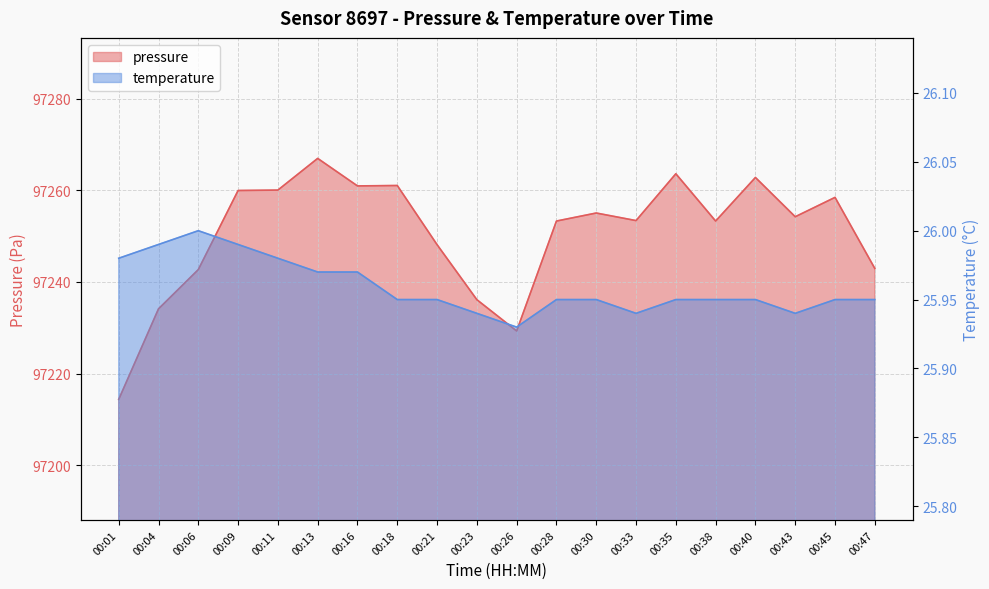

Which series has the largest range (max minus min)?

pressure